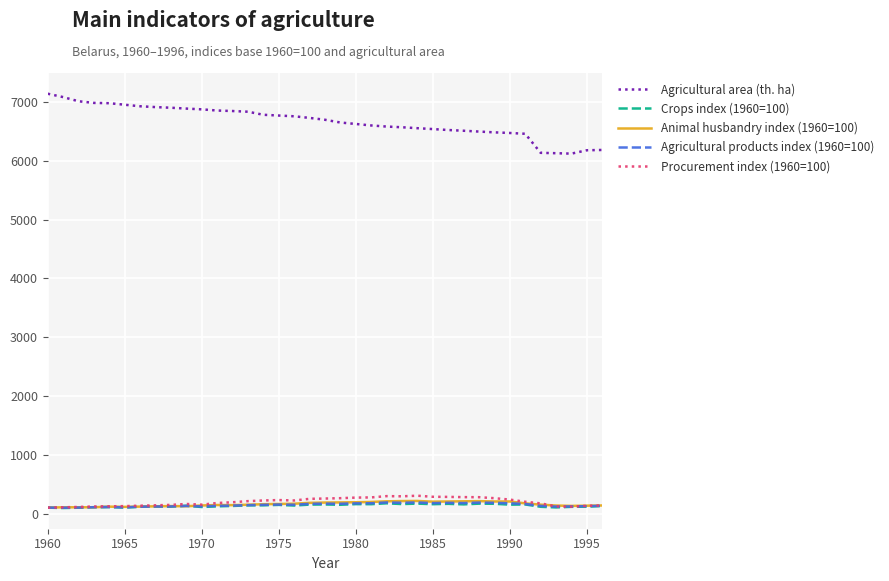

True or false: Agricultural area (th. ha) and Animal husbandry index (1960=100) cross at least once.

False